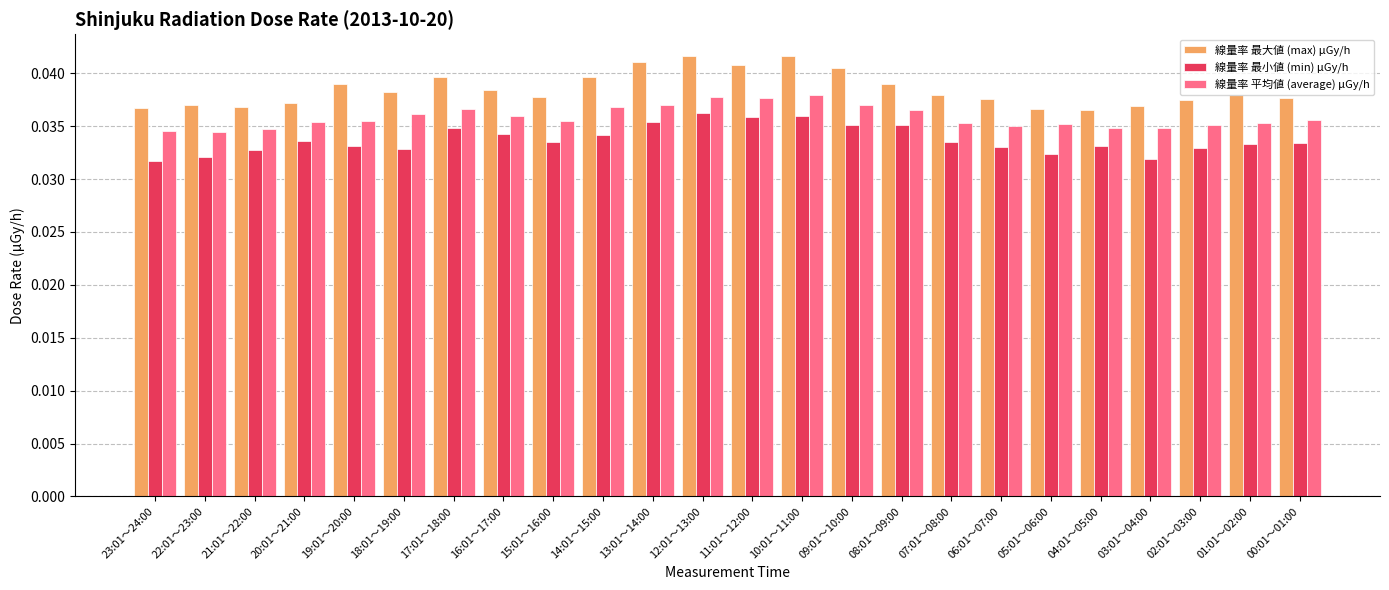

Count the 線量率 平均値 (average) μGy/h values in the range 0 to 1.

24